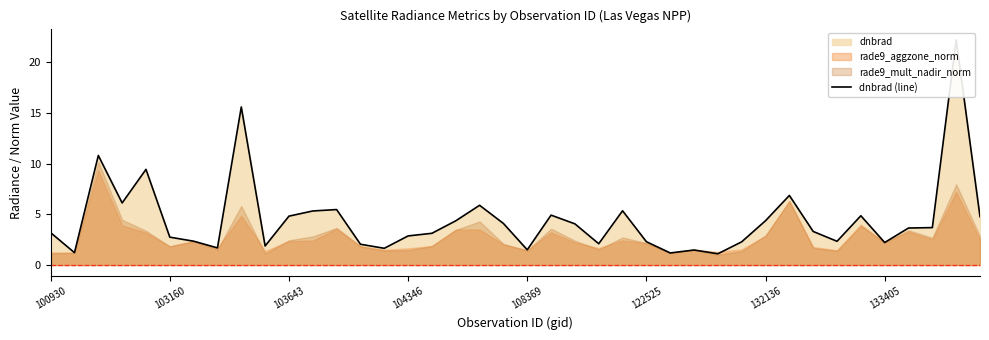

What is the difference between the second highest and minimum values?

14.5